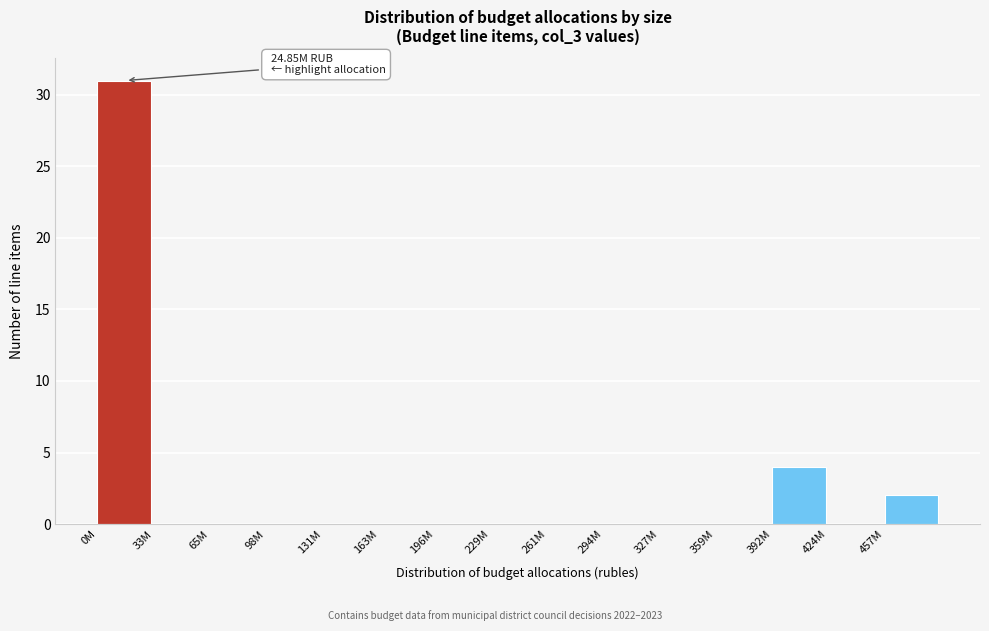

Reading left to right, list all the values displayed in this chart.

0M=31	33M=0	65M=0	98M=0	131M=0	163M=0	196M=0	229M=0	261M=0	294M=0	327M=0	359M=0	392M=4	424M=0	457M=2